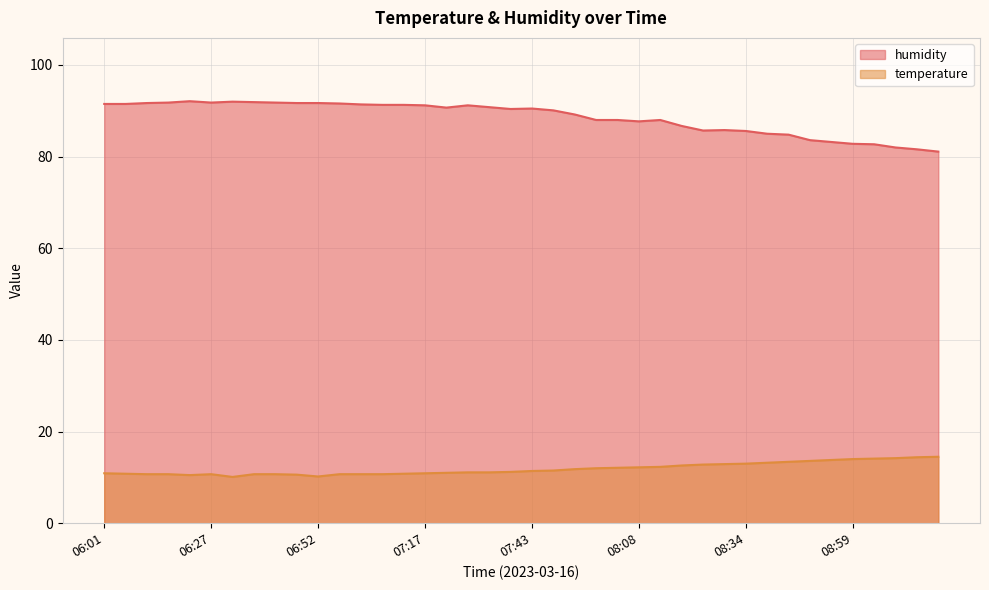

True or false: temperature and humidity intersect in this chart.

False